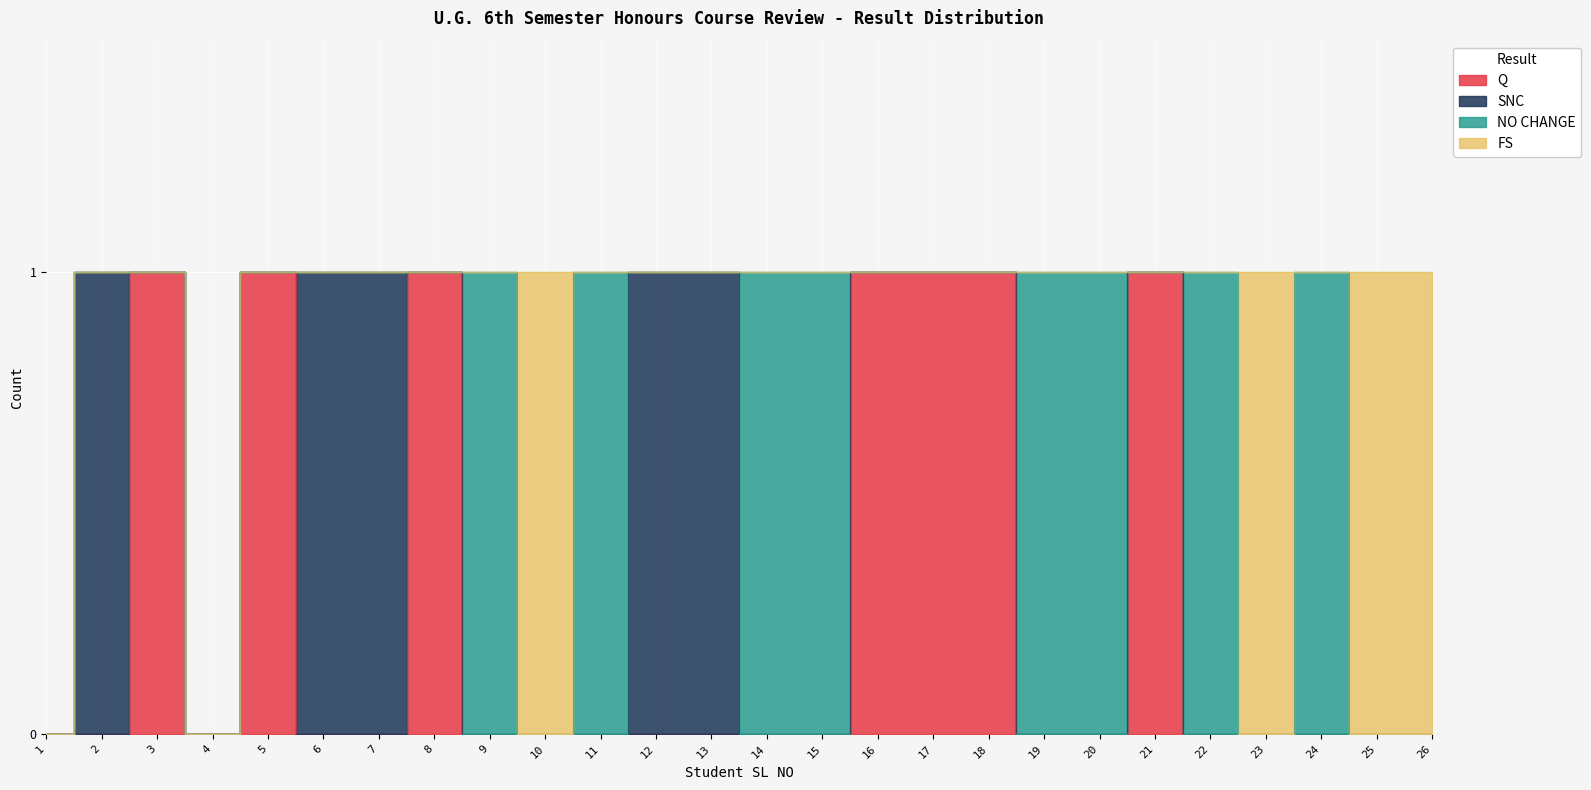

The value of Q at 5 is 2. True or false?

False